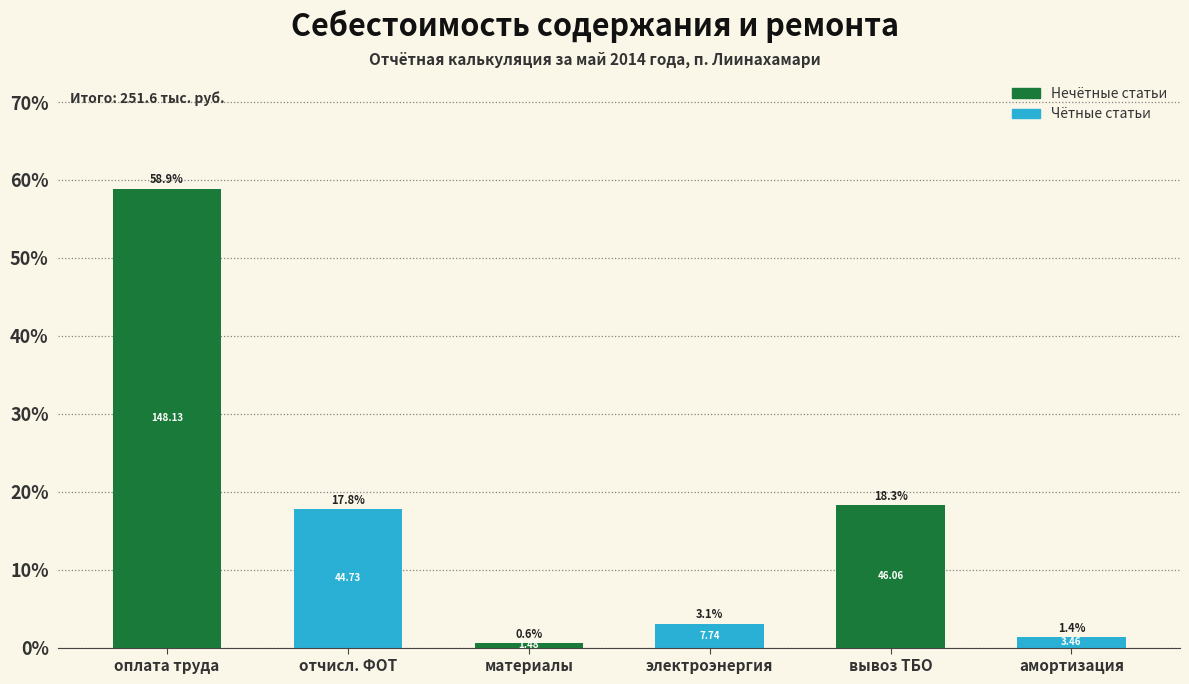

List the labels in order of value, smallest first.

материалы, амортизация, электроэнергия, отчисл. ФОТ, вывоз ТБО, оплата труда